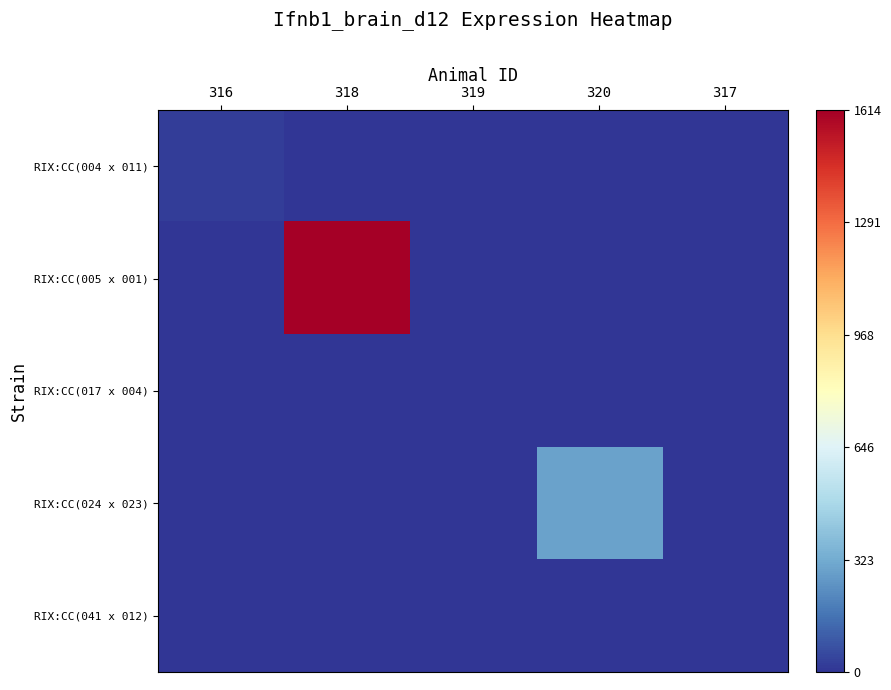

Between 320 and 316, which is larger?

316